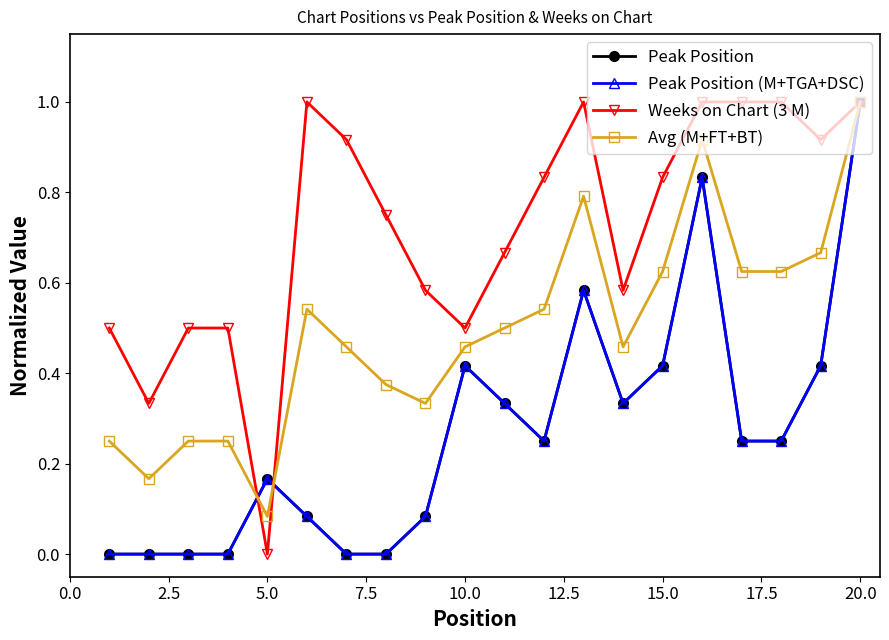

What is the average value of the Avg (M+FT+BT) series?

0.5